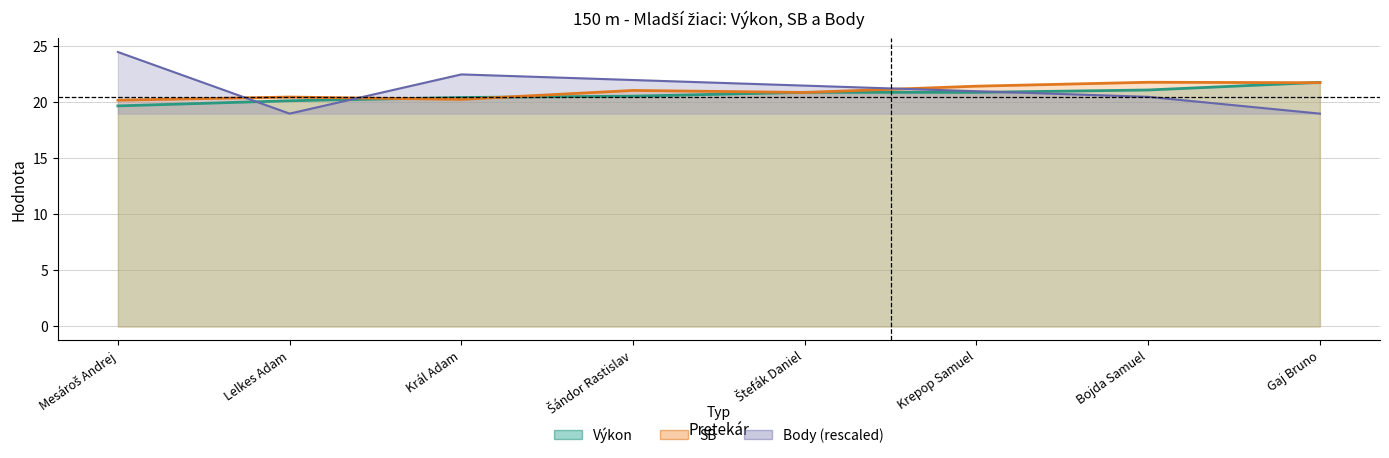

The value of Body at Král Adam is 22.5. True or false?

True